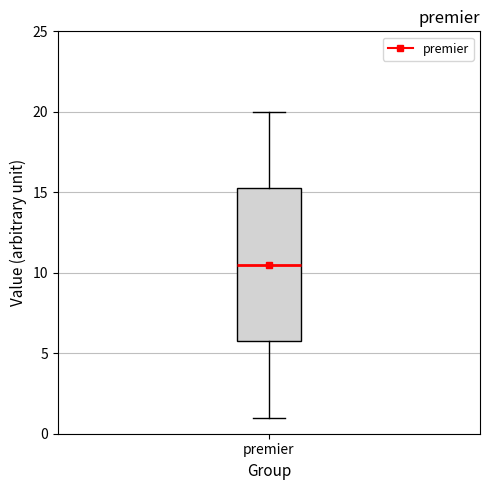

Read this box plot against the y-axis: the position of the median line, the range covered by the box, and the ends of both whiskers. The values are not printed on the chart, so give them approximately, as read against the axis.

median 10.5, box 6.0 to 15.5, whiskers 1.0 to 20.0